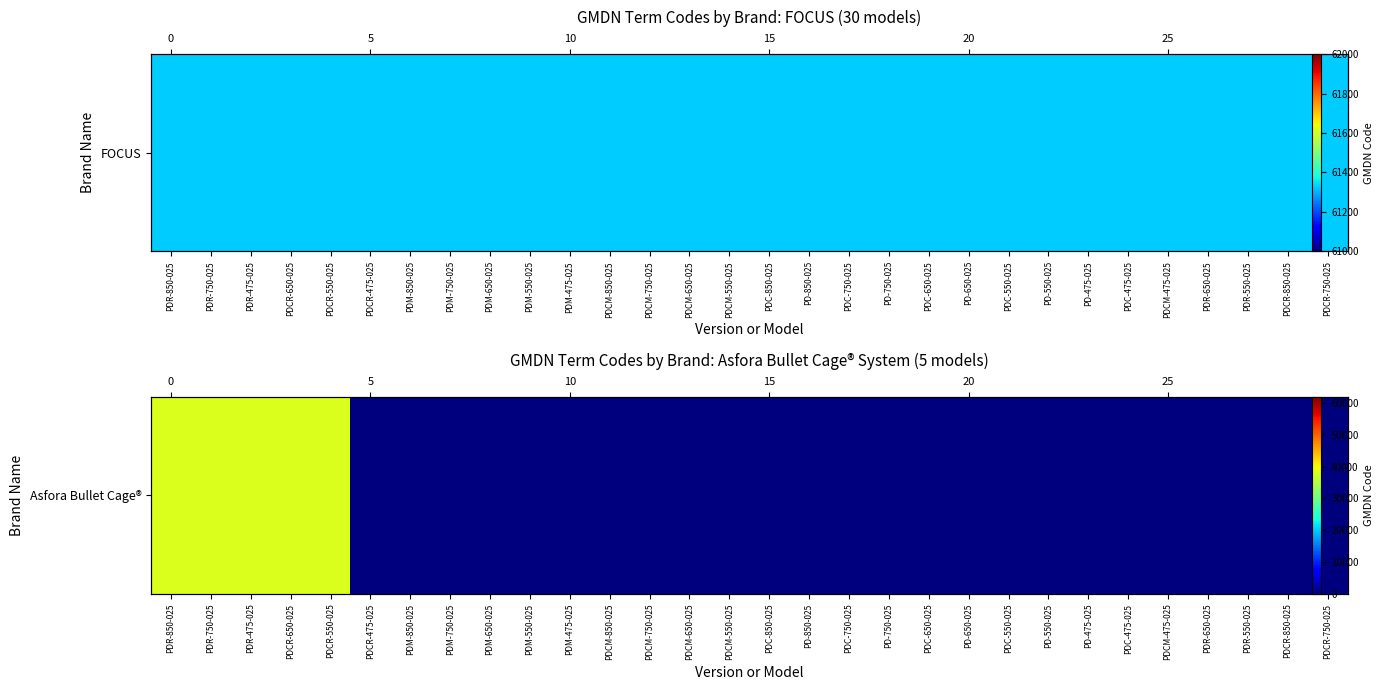

Between PD-475-025 and PDR-850-025, which is larger?

PDR-850-025